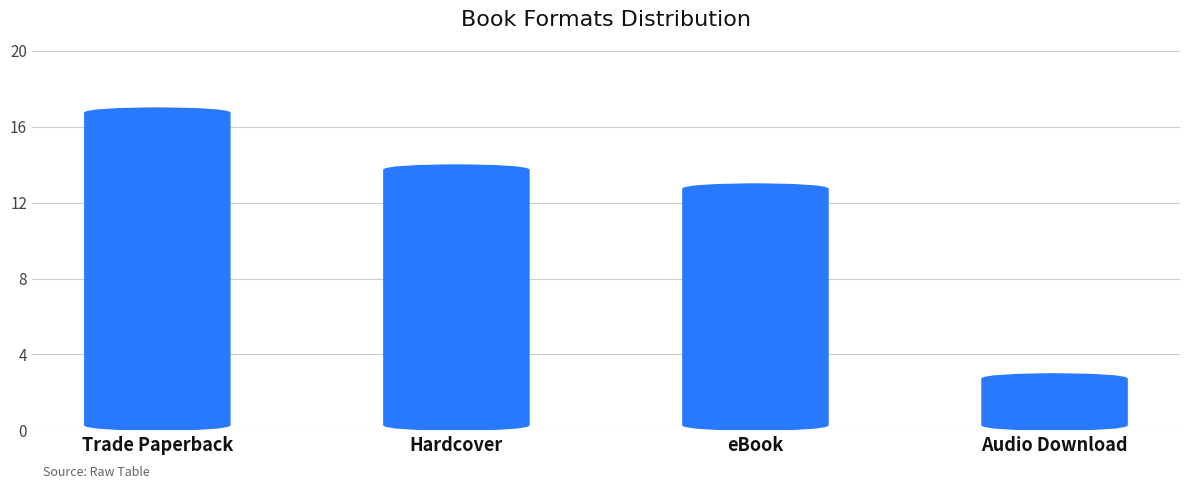

Between Audio Download and eBook, which is larger?

eBook